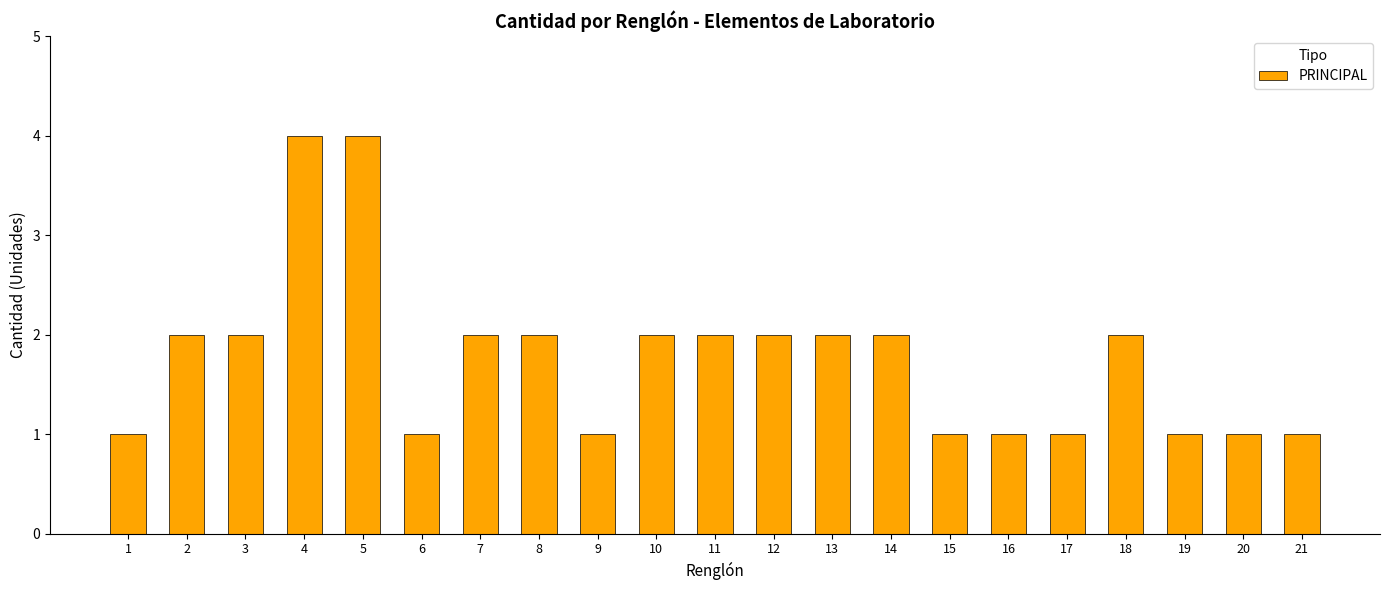

How many distinct data groups are displayed?

1